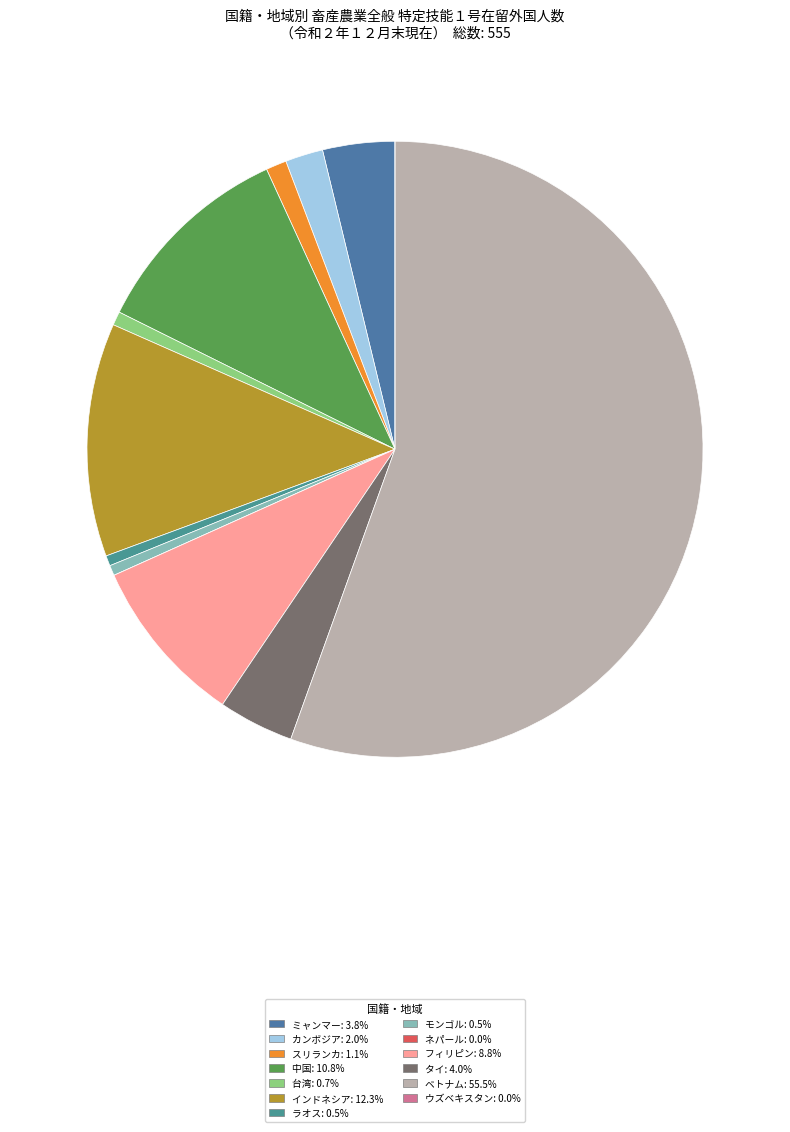

What percentage do モンゴル and ラオス together represent?

1.1%